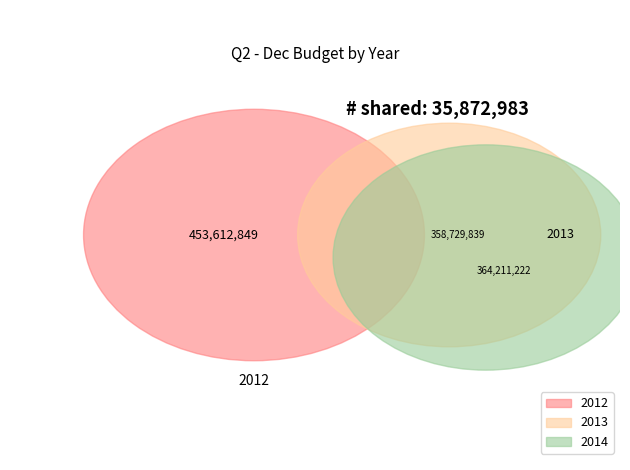

Is it true that 4 is 1% of the pie?

True